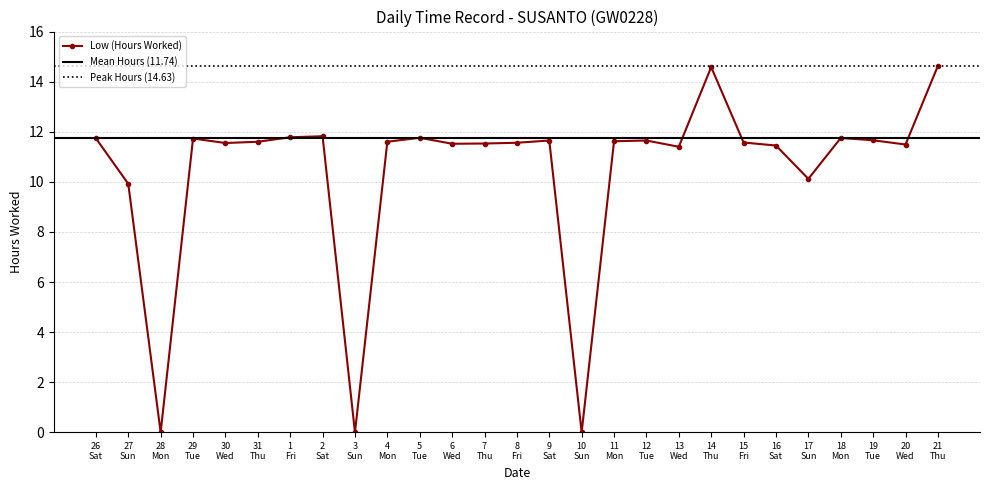

What is the value of the Low (Hours Worked) point at the 7th from the left?

11.8